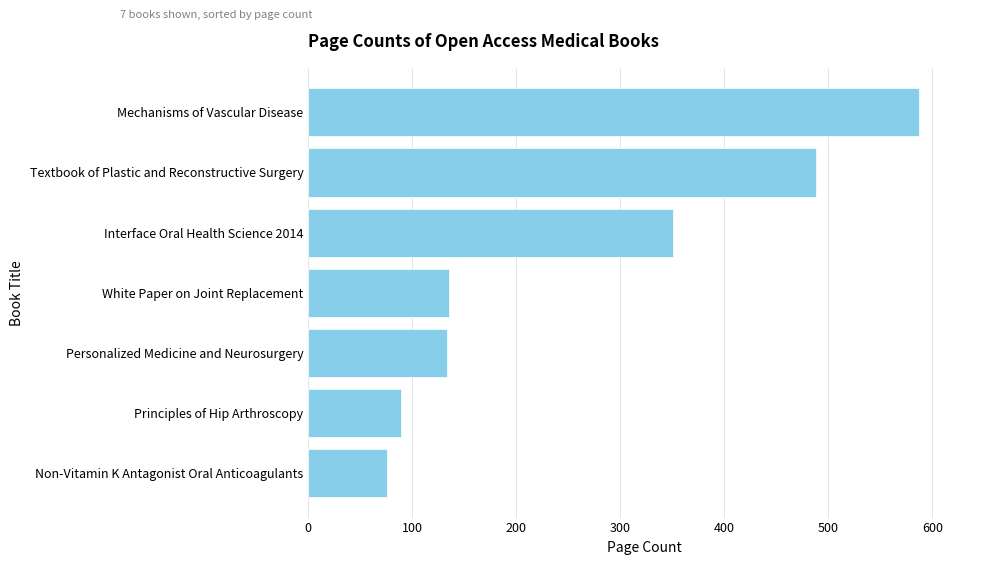

Is it true that the value at Mechanisms of Vascular Disease is 886?

False